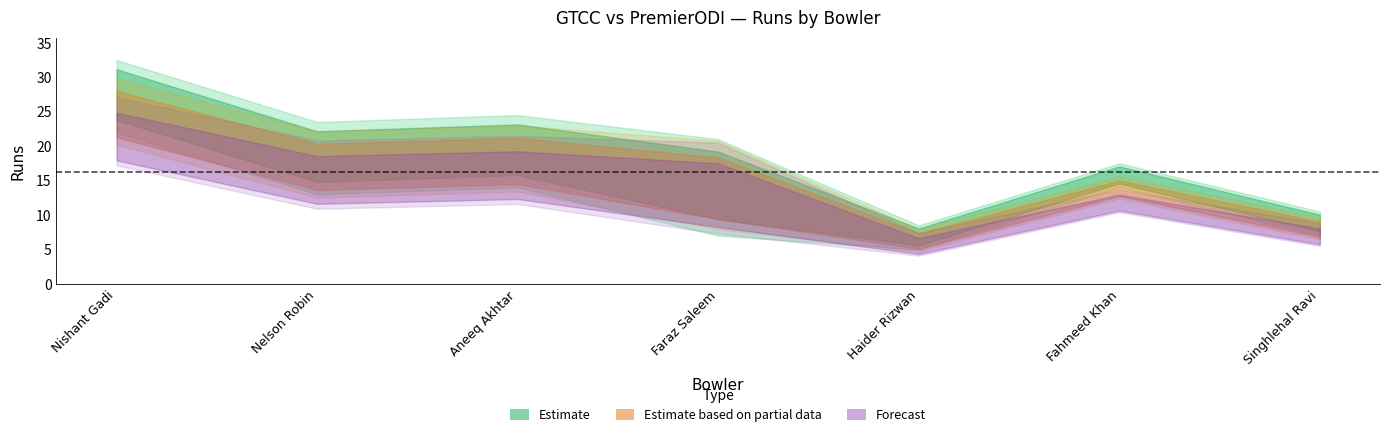

How many data points in gtcc_runs are above 8?

3